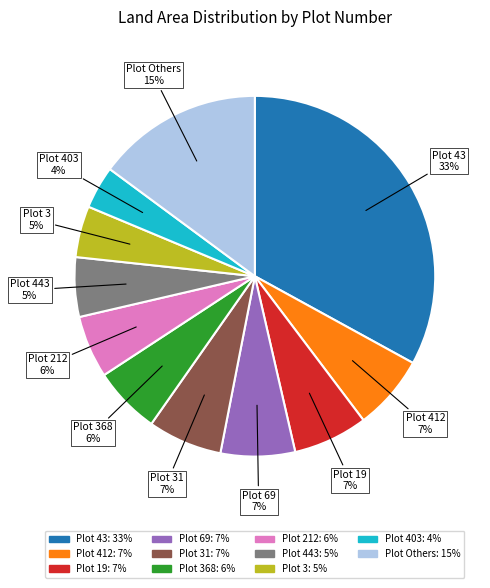

Is there a majority slice in this chart?

No